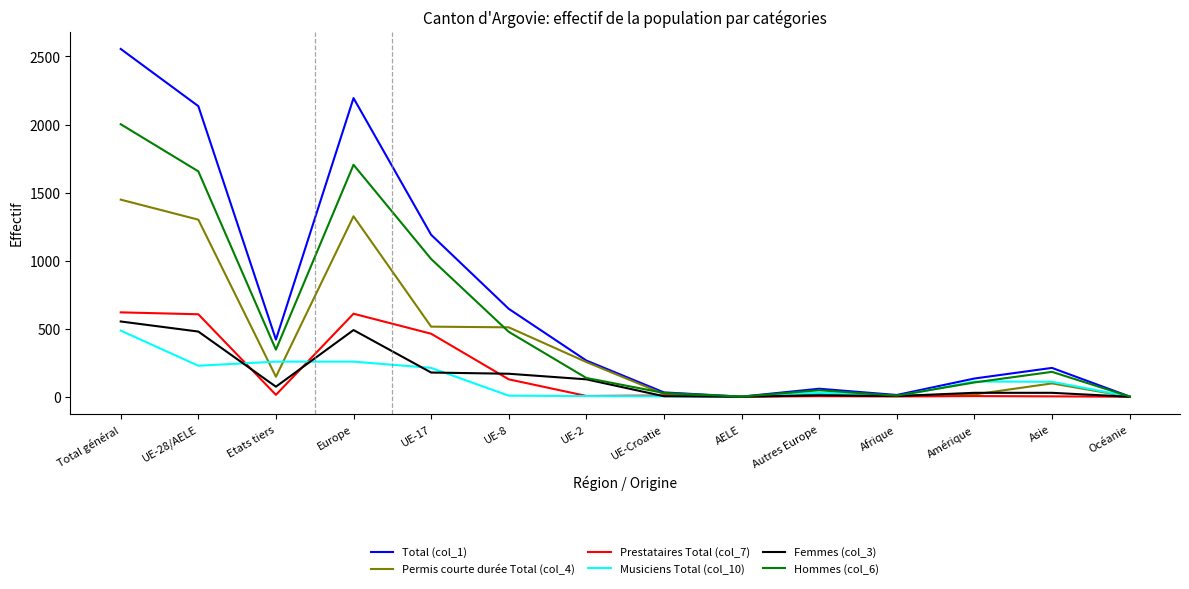

The Musiciens Total (col_10) series shows 118 at Total général. True or false?

False